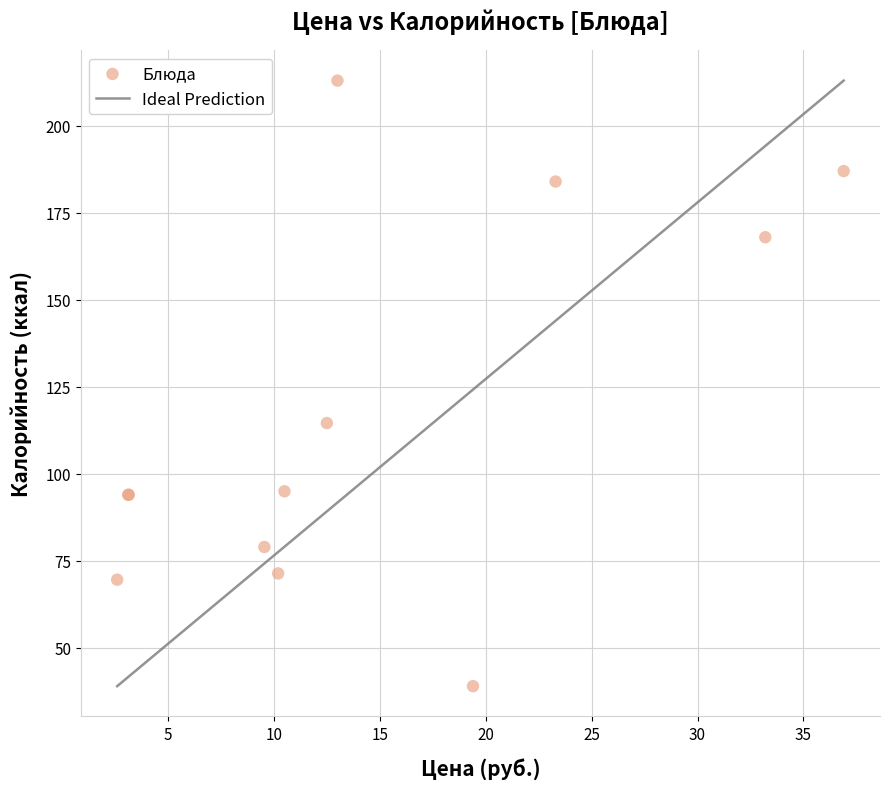

What Y value in the scatter plot is closest to 126?

114.6